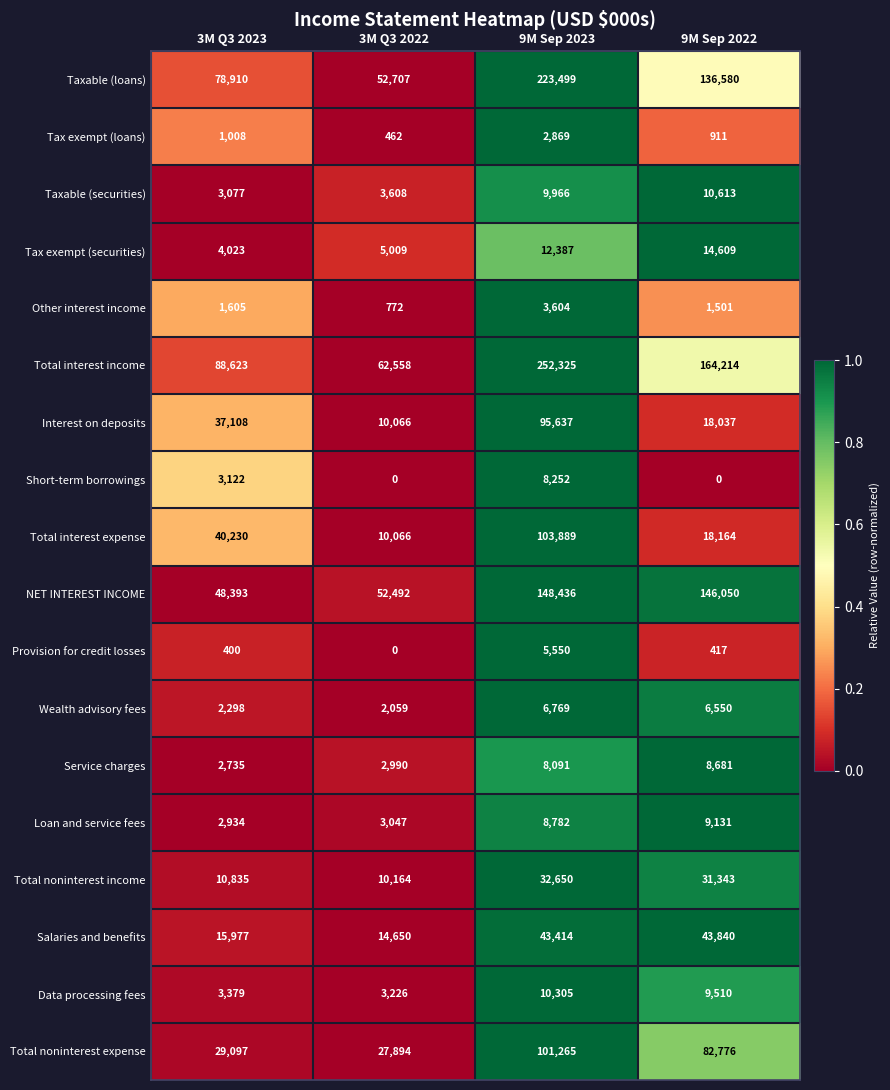

What is the difference between the highest and lowest values at 3M Q3 2023?

88223